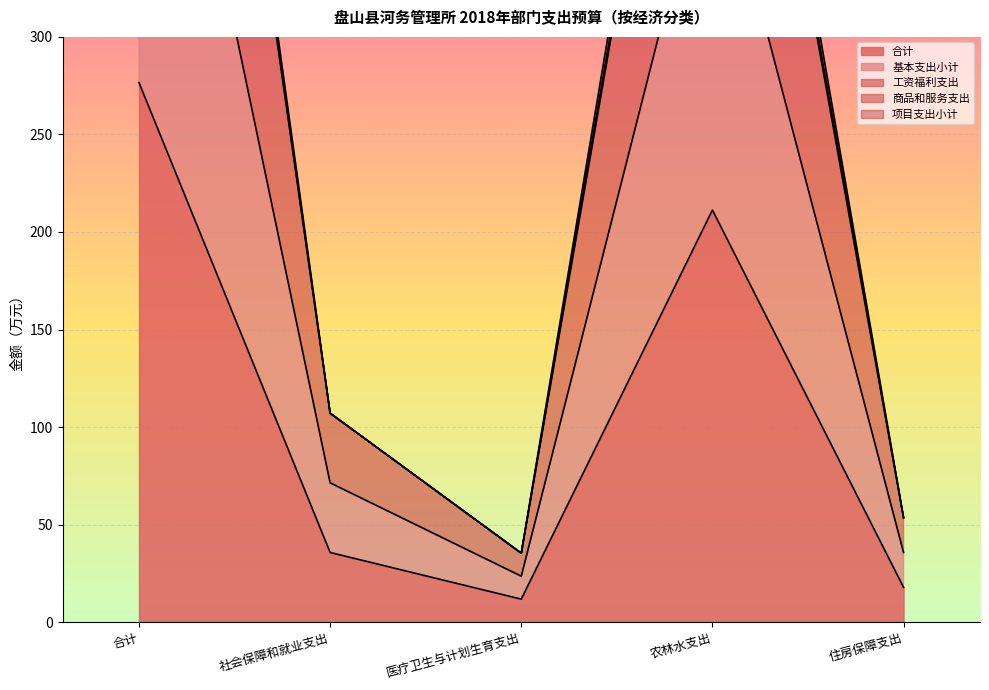

At which category does 工资福利支出 reach its first local valley?

医疗卫生与计划生育支出